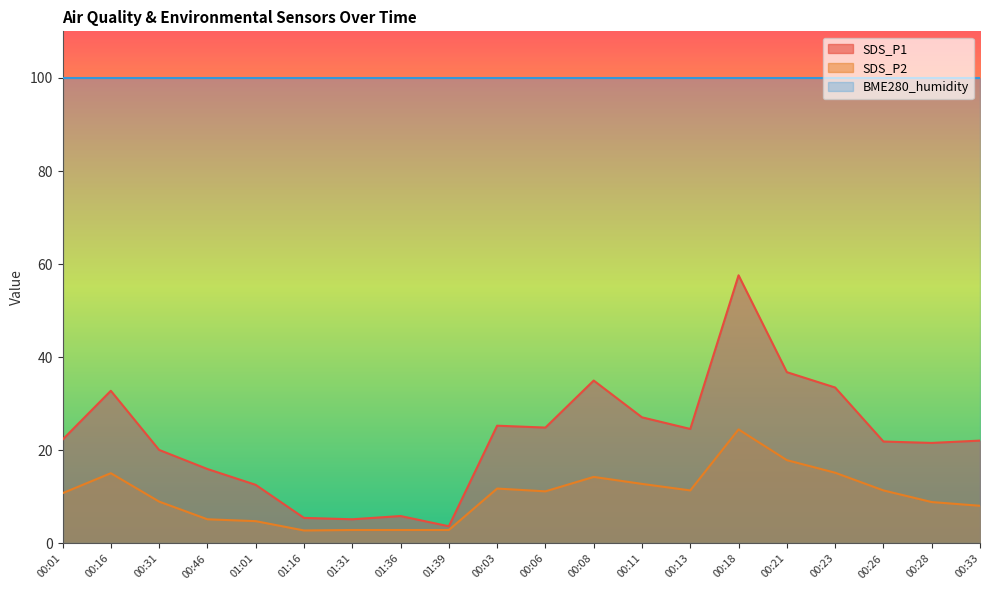

Where is the first local minimum for SDS_P1?

01:31